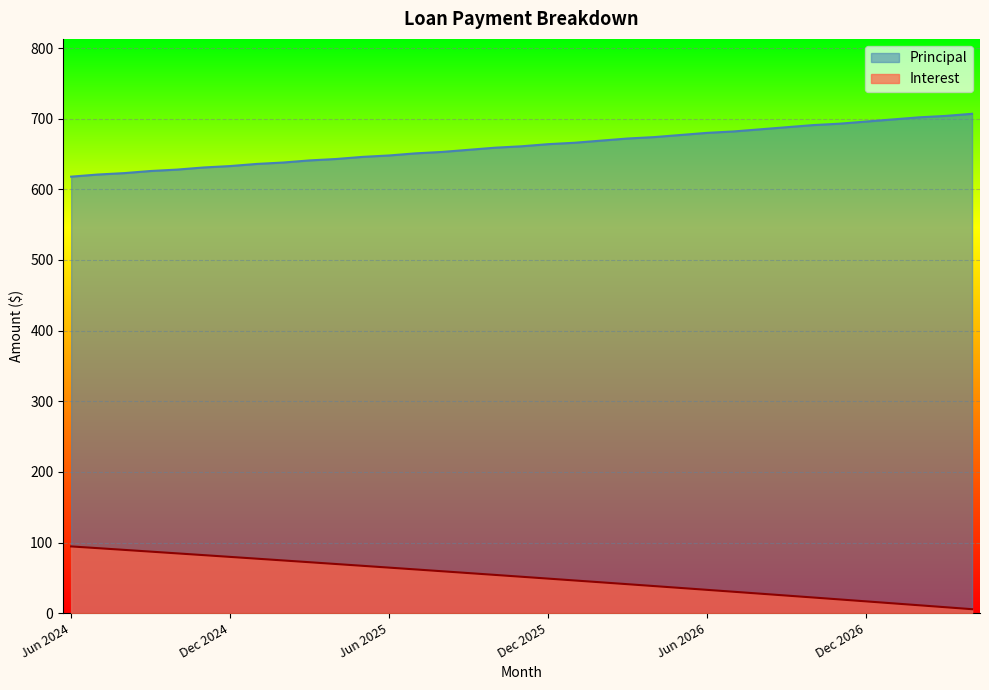

List the series in order of their overall mean, highest first.

Principal, Interest